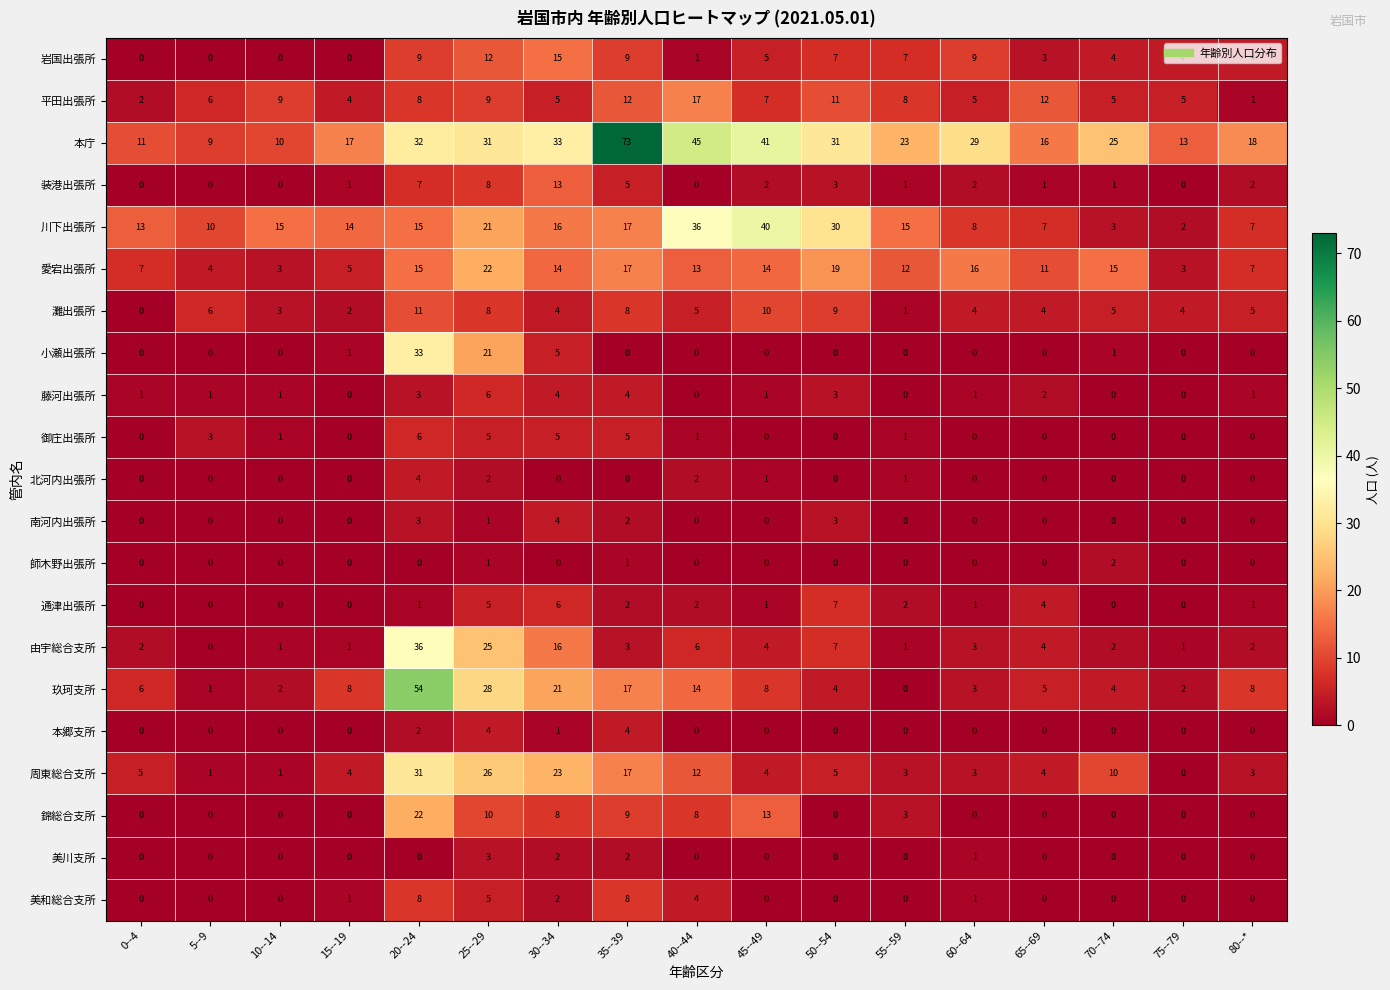

What is the difference between the 美川支所 values at 25--29 and 65--69?

3